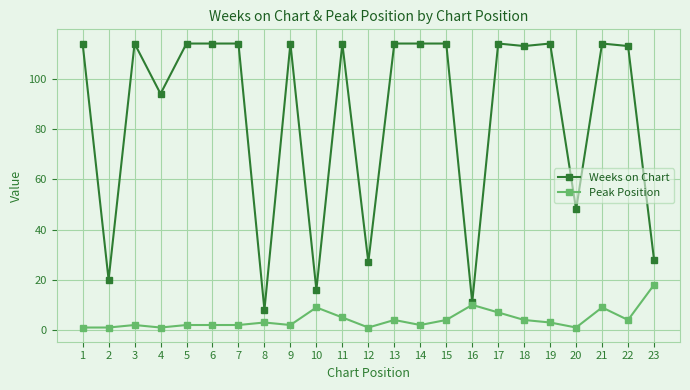

Reading left to right, extract all data points from this chart.

Weeks on Chart: 114	20	114	94	114	114	114	8	114	16	114	27	114	114	114	11	114	113	114	48	114	113	28
Peak Position: 1	1	2	1	2	2	2	3	2	9	5	1	4	2	4	10	7	4	3	1	9	4	18